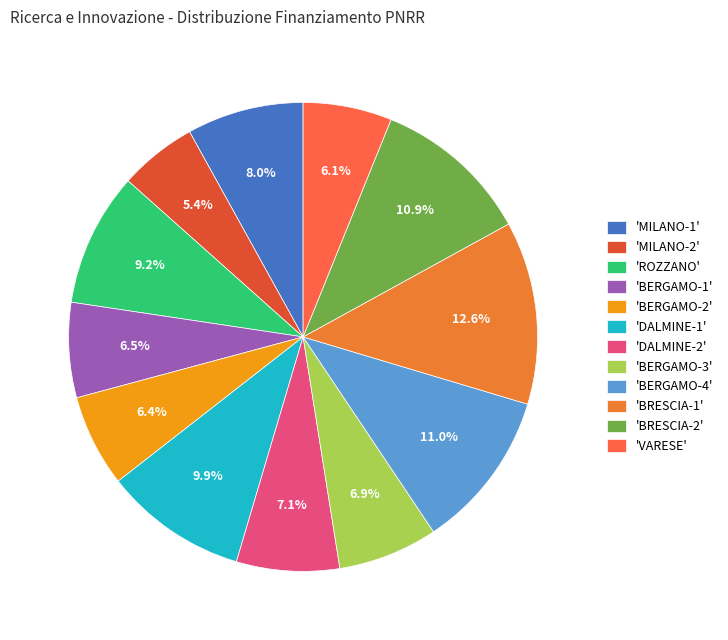

Does any single category account for the majority?

No